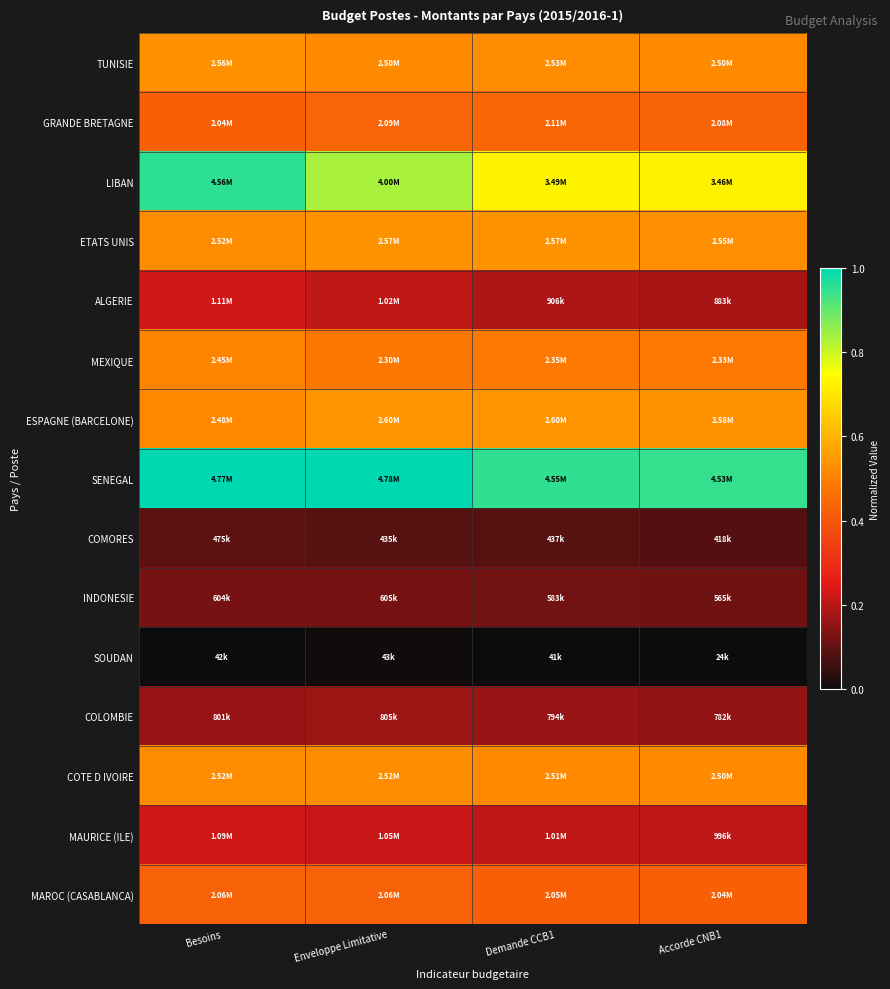

Reading right to left, what are all the values shown in this chart?

TUNISIE: Accorde CNB1=0.5	Demande CCB1=0.5	Enveloppe Limitative=0.5	Besoins=0.5
GRANDE BRETAGNE: Accorde CNB1=0.4	Demande CCB1=0.4	Enveloppe Limitative=0.4	Besoins=0.4
LIBAN: Accorde CNB1=0.7	Demande CCB1=0.7	Enveloppe Limitative=0.8	Besoins=1.0
ETATS UNIS: Accorde CNB1=0.5	Demande CCB1=0.5	Enveloppe Limitative=0.5	Besoins=0.5
ALGERIE: Accorde CNB1=0.2	Demande CCB1=0.2	Enveloppe Limitative=0.2	Besoins=0.2
MEXIQUE: Accorde CNB1=0.5	Demande CCB1=0.5	Enveloppe Limitative=0.5	Besoins=0.5
ESPAGNE (BARCELONE): Accorde CNB1=0.5	Demande CCB1=0.5	Enveloppe Limitative=0.5	Besoins=0.5
SENEGAL: Accorde CNB1=0.9	Demande CCB1=1.0	Enveloppe Limitative=1.0	Besoins=1.0
COMORES: Accorde CNB1=0.1	Demande CCB1=0.1	Enveloppe Limitative=0.1	Besoins=0.1
INDONESIE: Accorde CNB1=0.1	Demande CCB1=0.1	Enveloppe Limitative=0.1	Besoins=0.1
SOUDAN: Accorde CNB1=0.0	Demande CCB1=0.0	Enveloppe Limitative=0.0	Besoins=0.0
COLOMBIE: Accorde CNB1=0.2	Demande CCB1=0.2	Enveloppe Limitative=0.2	Besoins=0.2
COTE D IVOIRE: Accorde CNB1=0.5	Demande CCB1=0.5	Enveloppe Limitative=0.5	Besoins=0.5
MAURICE (ILE): Accorde CNB1=0.2	Demande CCB1=0.2	Enveloppe Limitative=0.2	Besoins=0.2
MAROC (CASABLANCA): Accorde CNB1=0.4	Demande CCB1=0.4	Enveloppe Limitative=0.4	Besoins=0.4